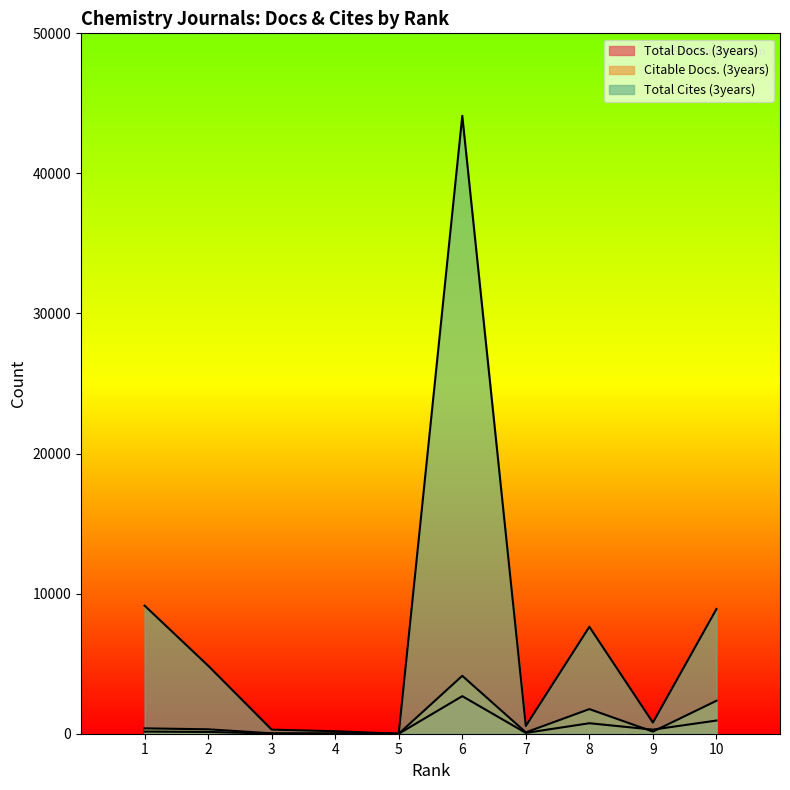

What is the average value of the Total Cites (3years) series?

7647